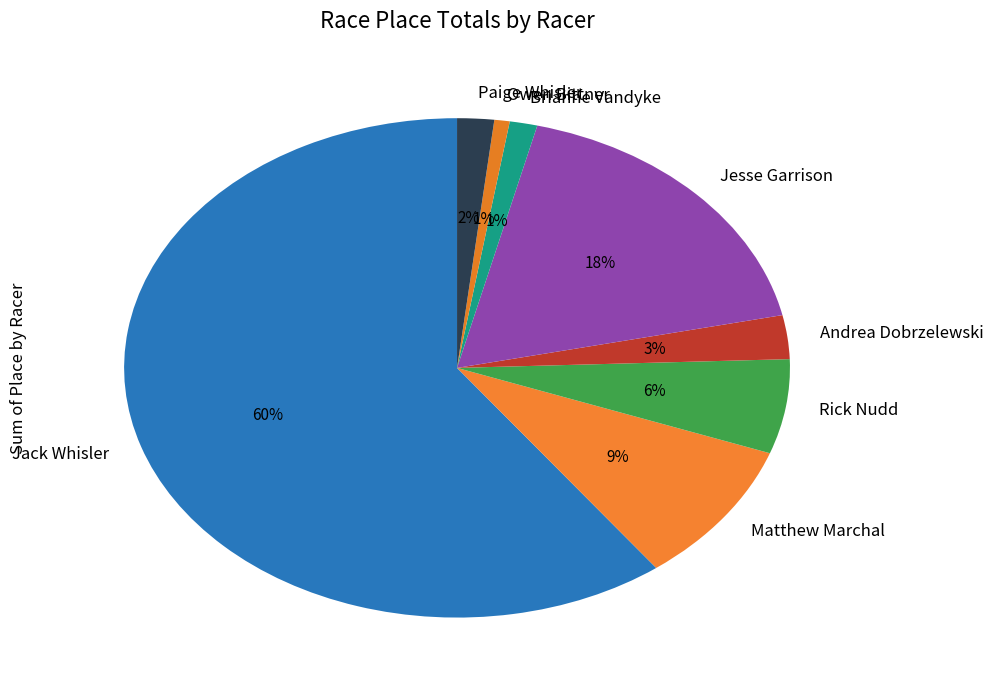

Which has a higher value, Rick Nudd or Jesse Garrison?

Jesse Garrison